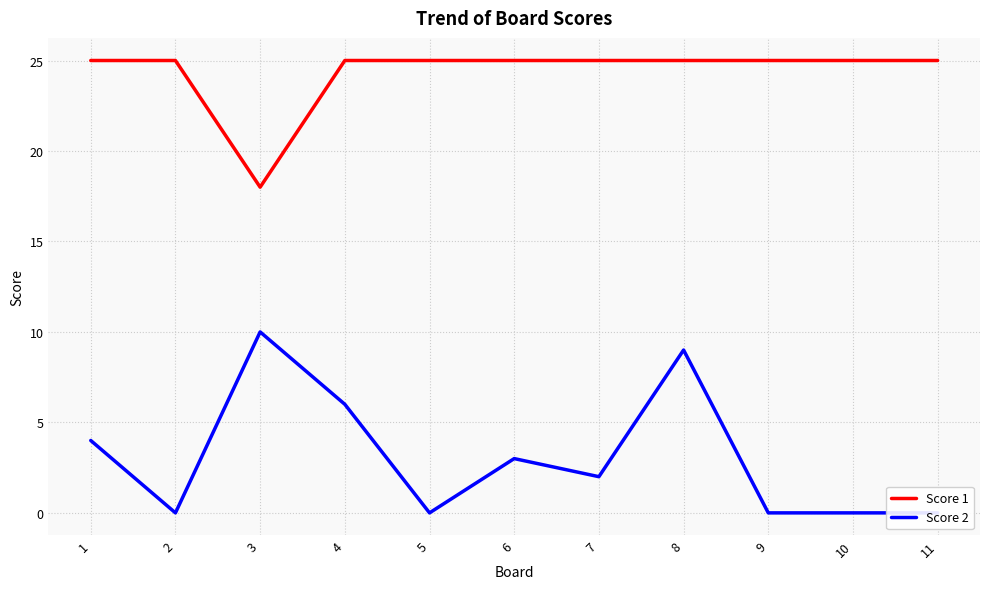

True or false: Score 2 has more than 0 points higher than both neighbors.

True